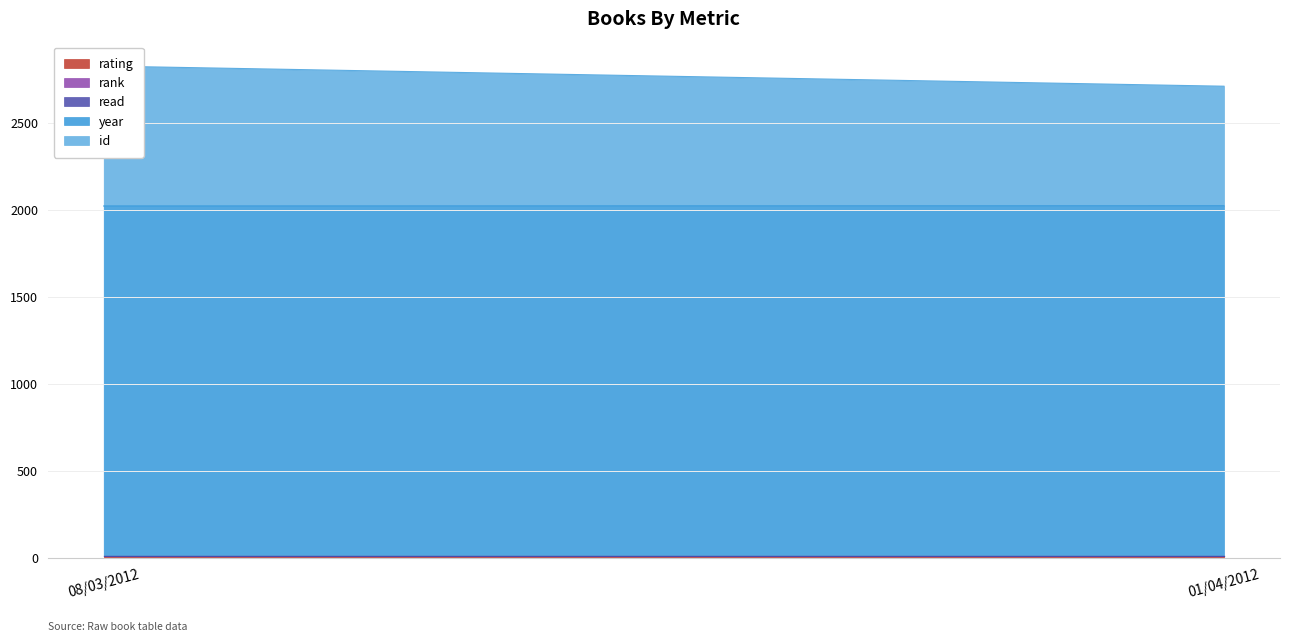

Rank the categories by read value from highest to lowest.

08/03/2012, 01/04/2012